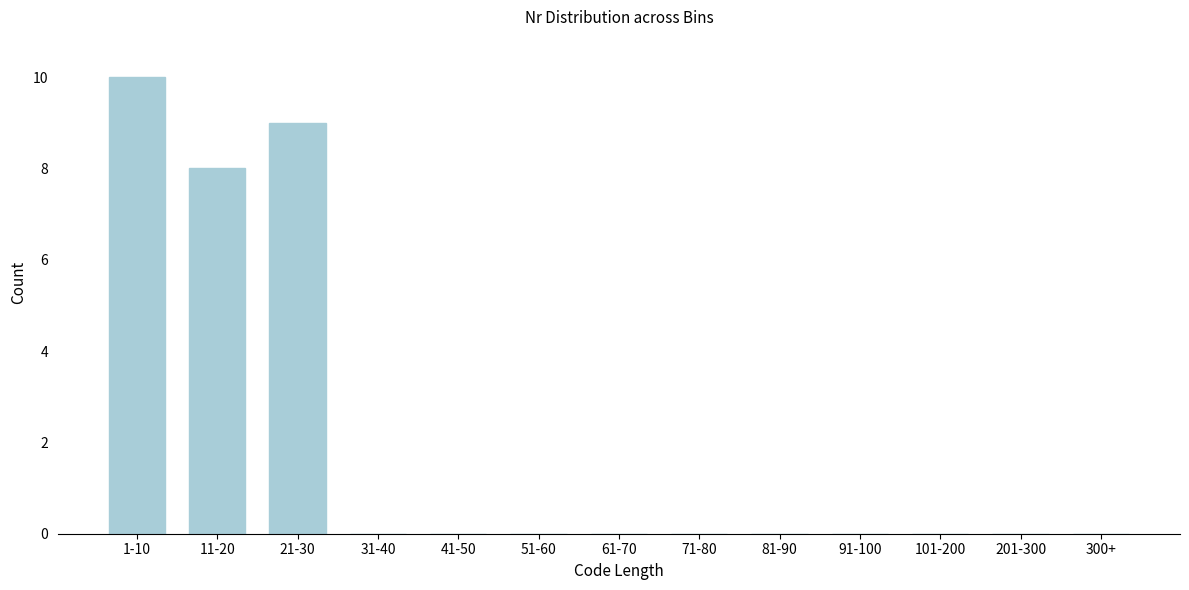

Reading left to right, extract all data points from this chart.

1-10=10	11-20=8	21-30=9	31-40=0	41-50=0	51-60=0	61-70=0	71-80=0	81-90=0	91-100=0	101-200=0	201-300=0	300+=0